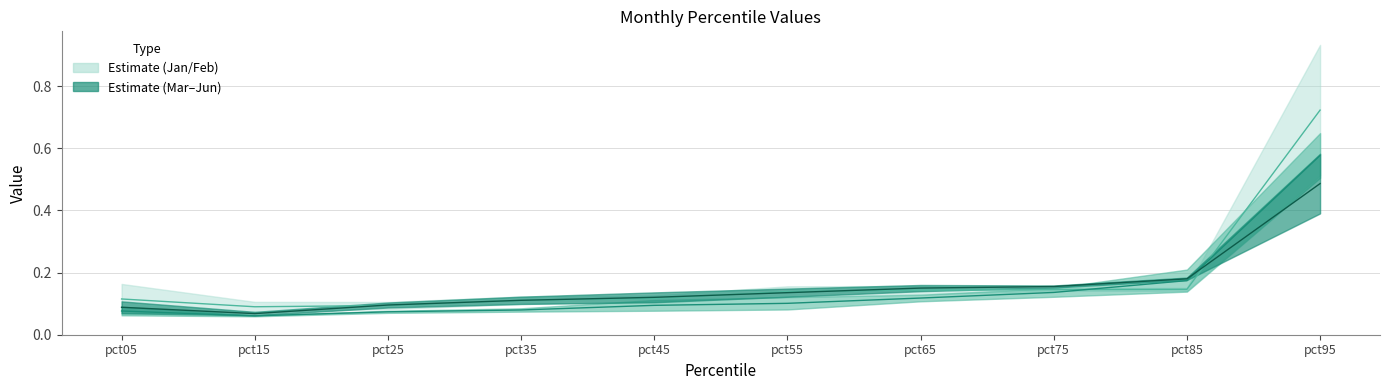

Where do Jun and Feb first cross each other?

pct15 and pct25